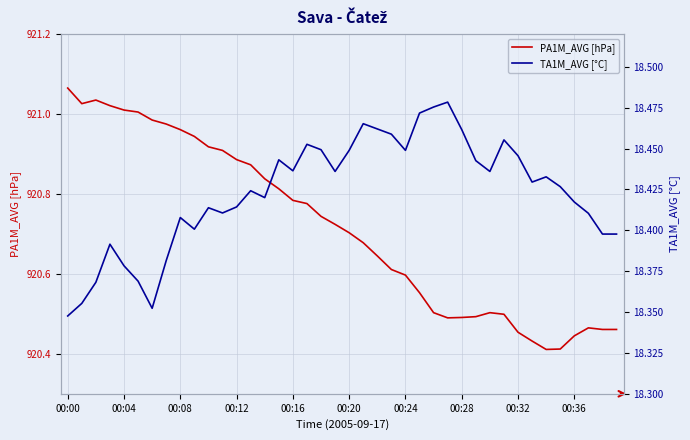

Which series has the widest spread of values?

PA1M_AVG [hPa]